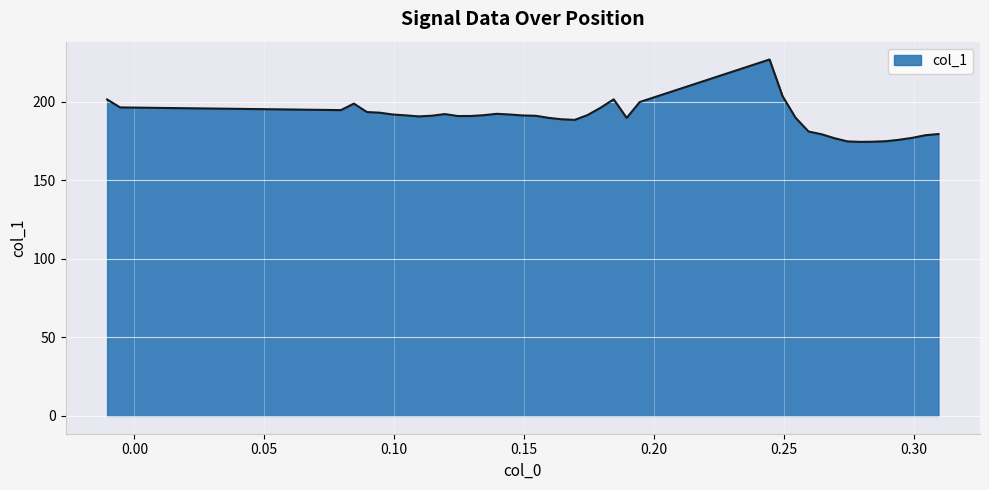

What is the minimum value shown in the chart?

174.4